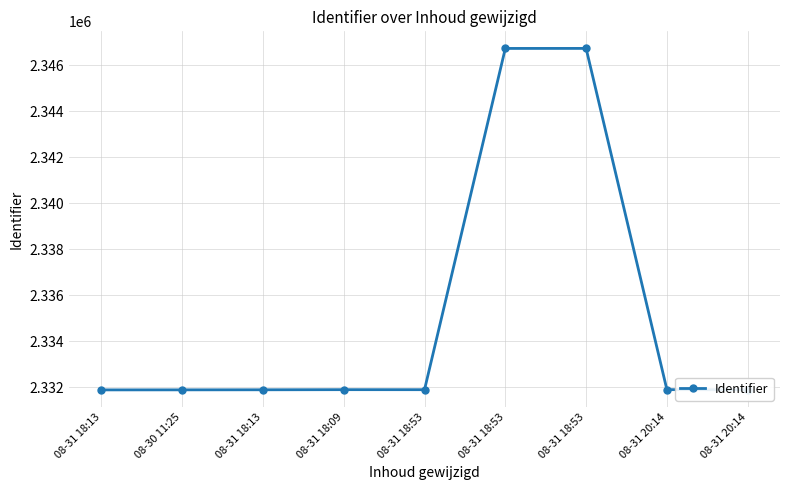

How many series are shown in this chart?

1